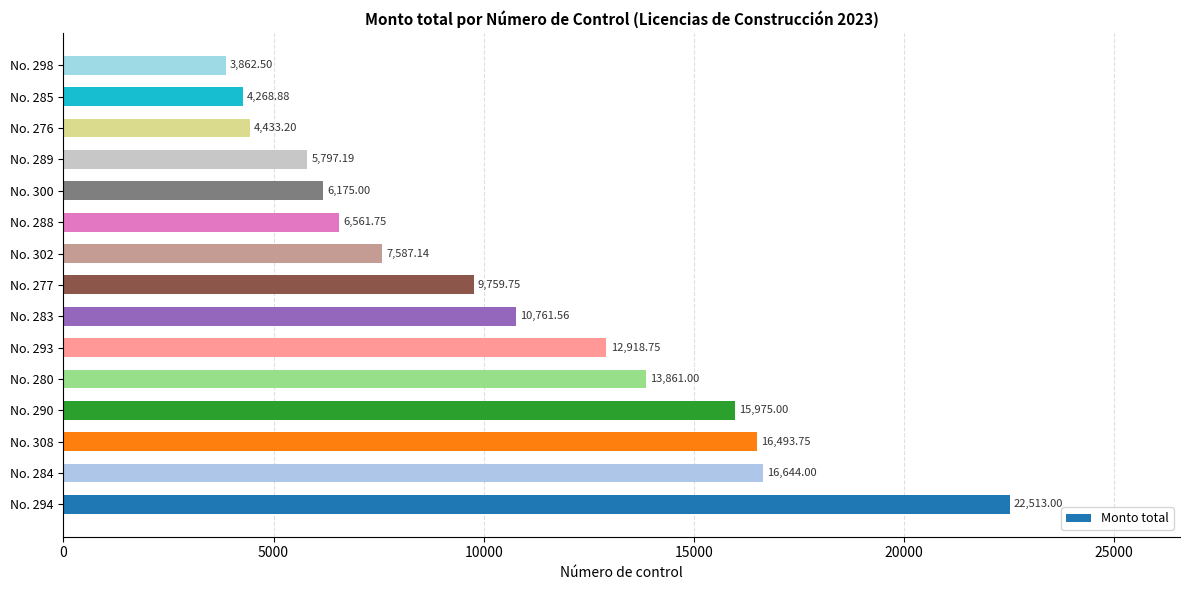

What is the difference between the values at No. 285 and No. 283?

6492.7